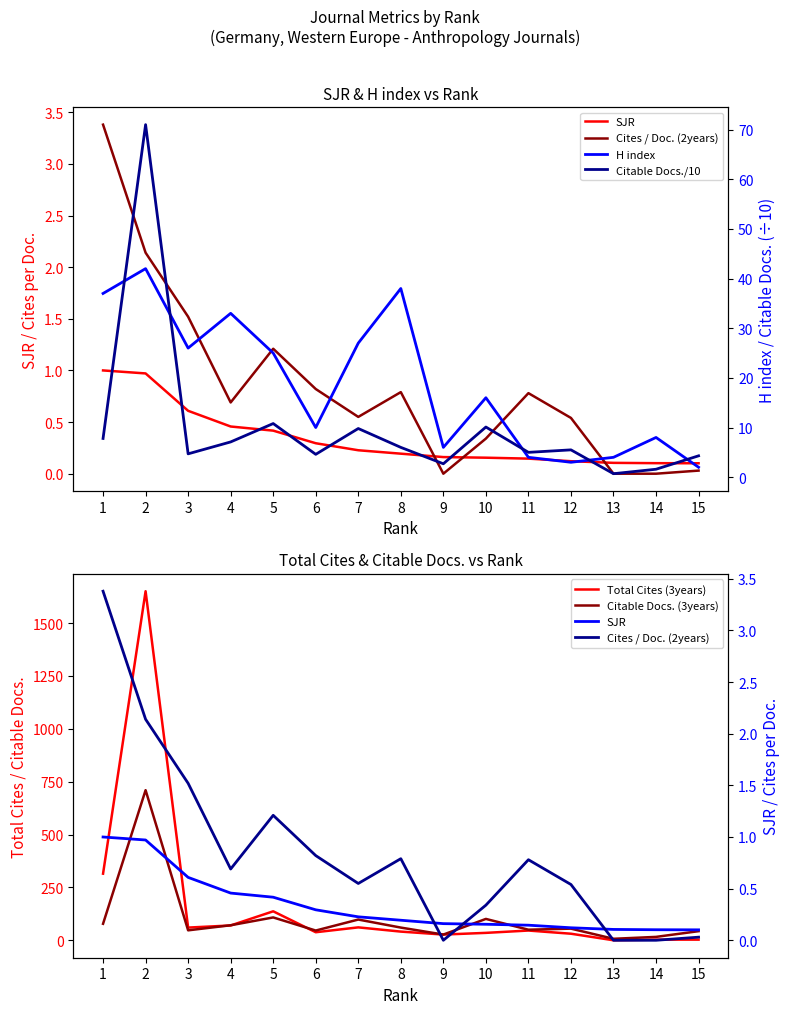

True or false: Citable Docs./10 has more than 1 interior local peaks.

True